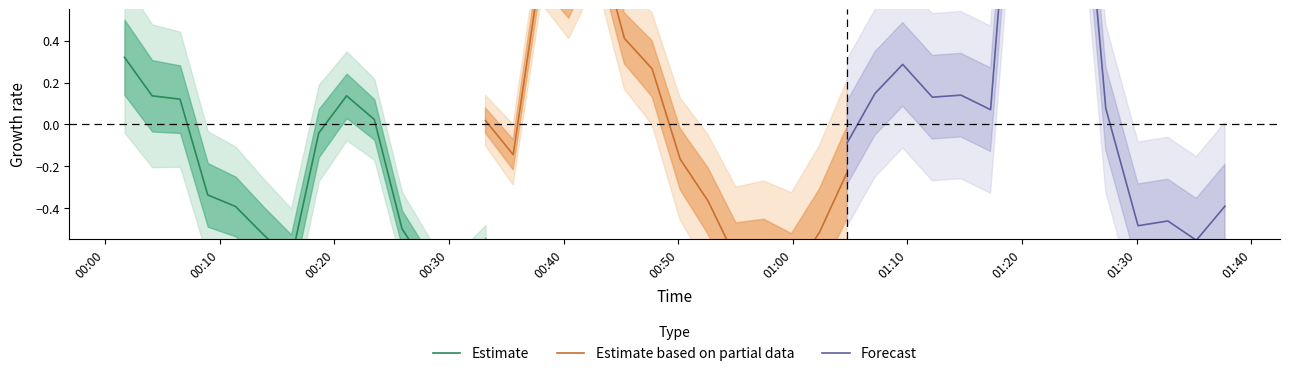

What is the spread (max minus min) of values at 01:40?

0.2